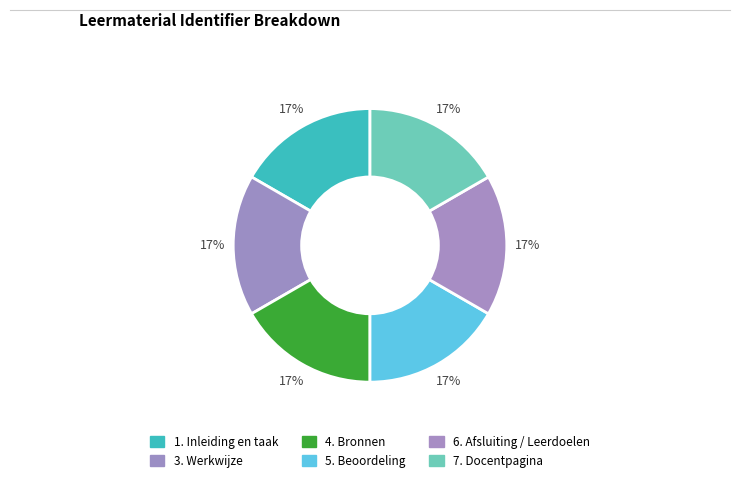

Is it true that 4. Bronnen is 17% of the pie?

True